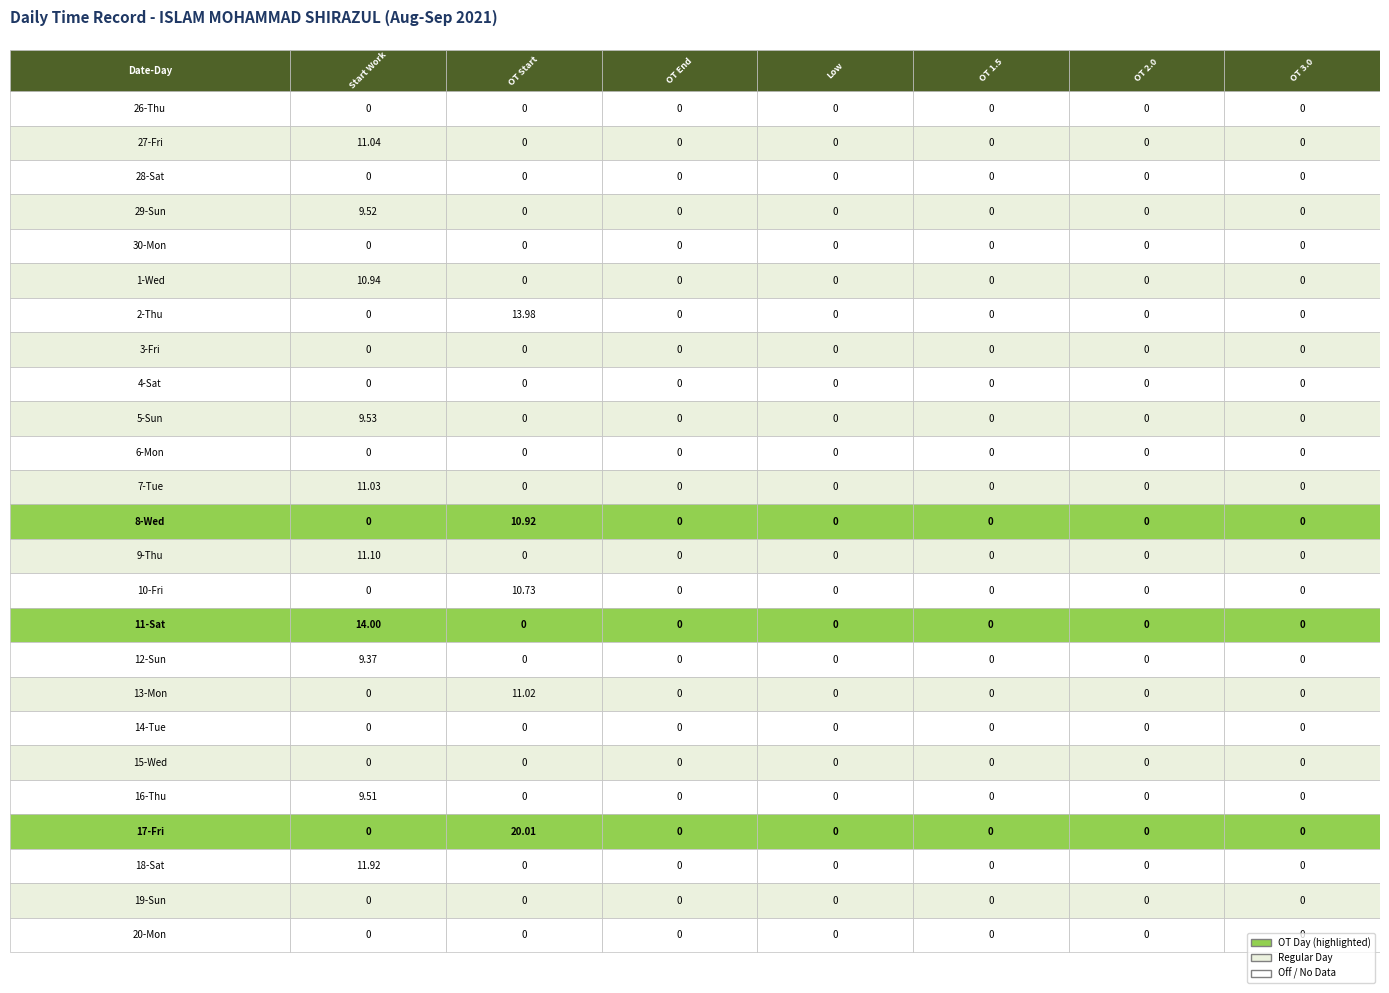

The value of 4-Sat at 0 is 0.0. True or false?

True